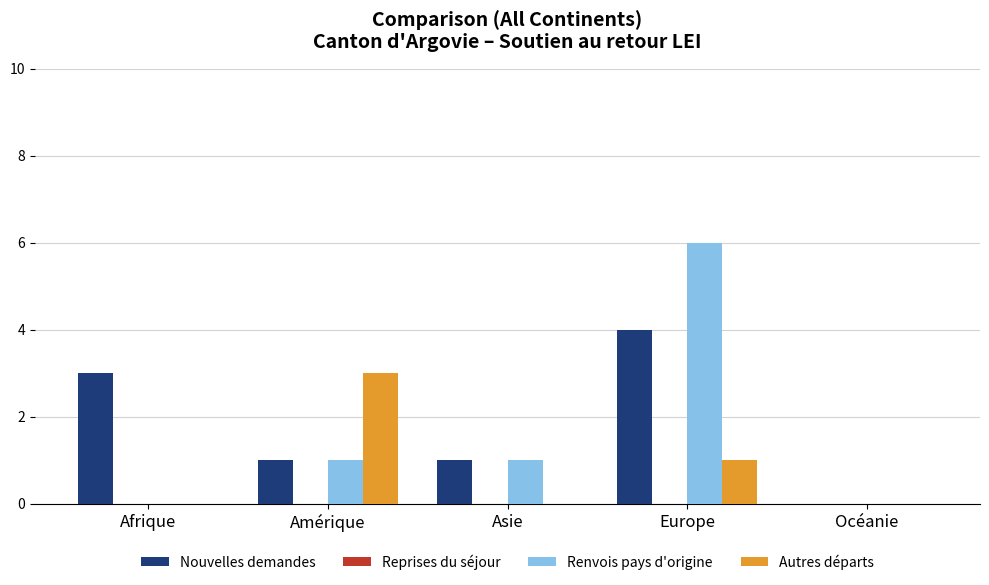

Which series changed the most between Afrique and Océanie?

Nouvelles demandes